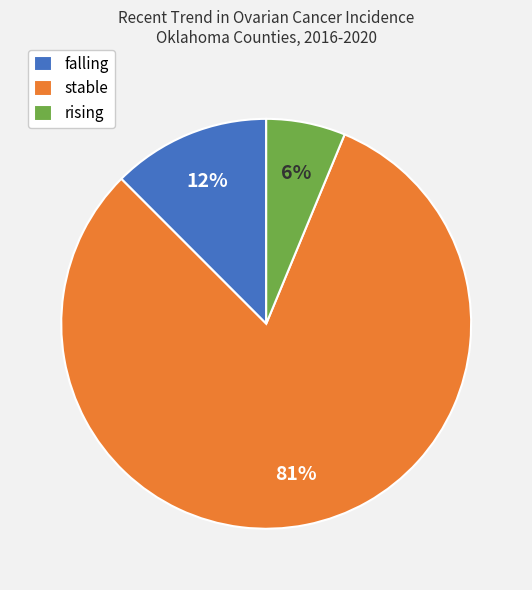

Is falling the majority of the pie?

No